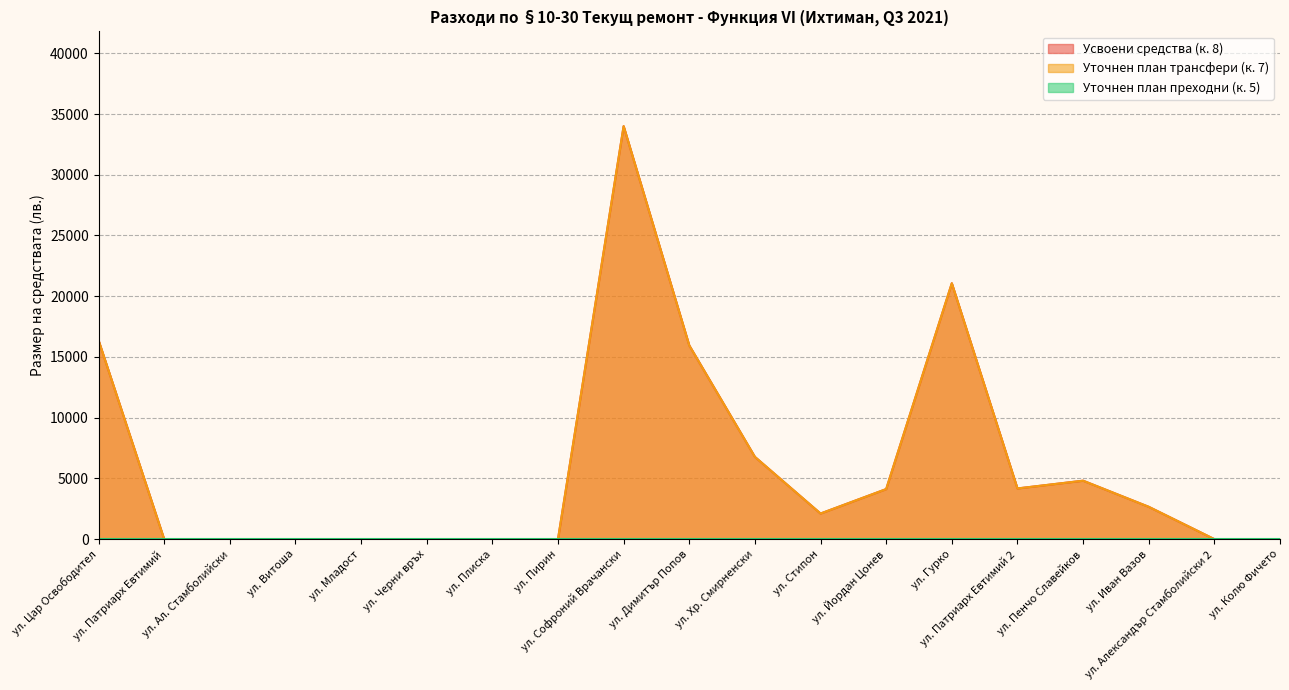

Does the chart have visible grid lines?

Yes